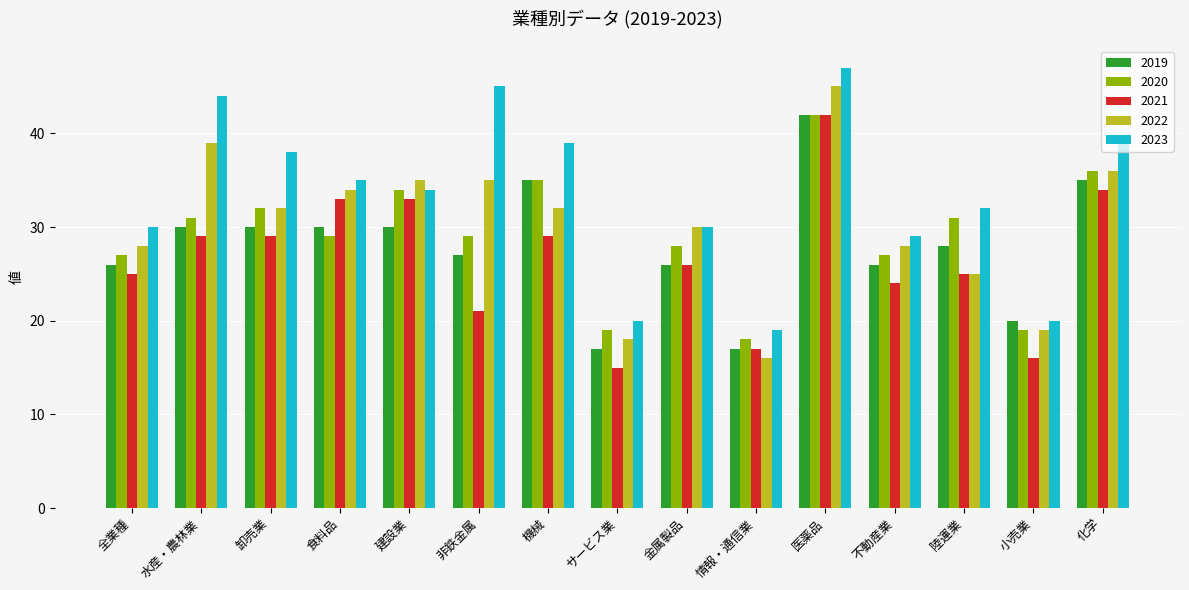

The value of 2019 at 非鉄金属 is 17. True or false?

False